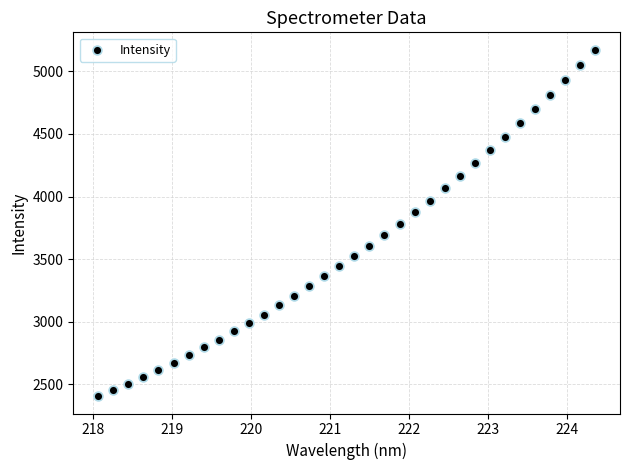

What is the range of X values (max minus min)?

6.3